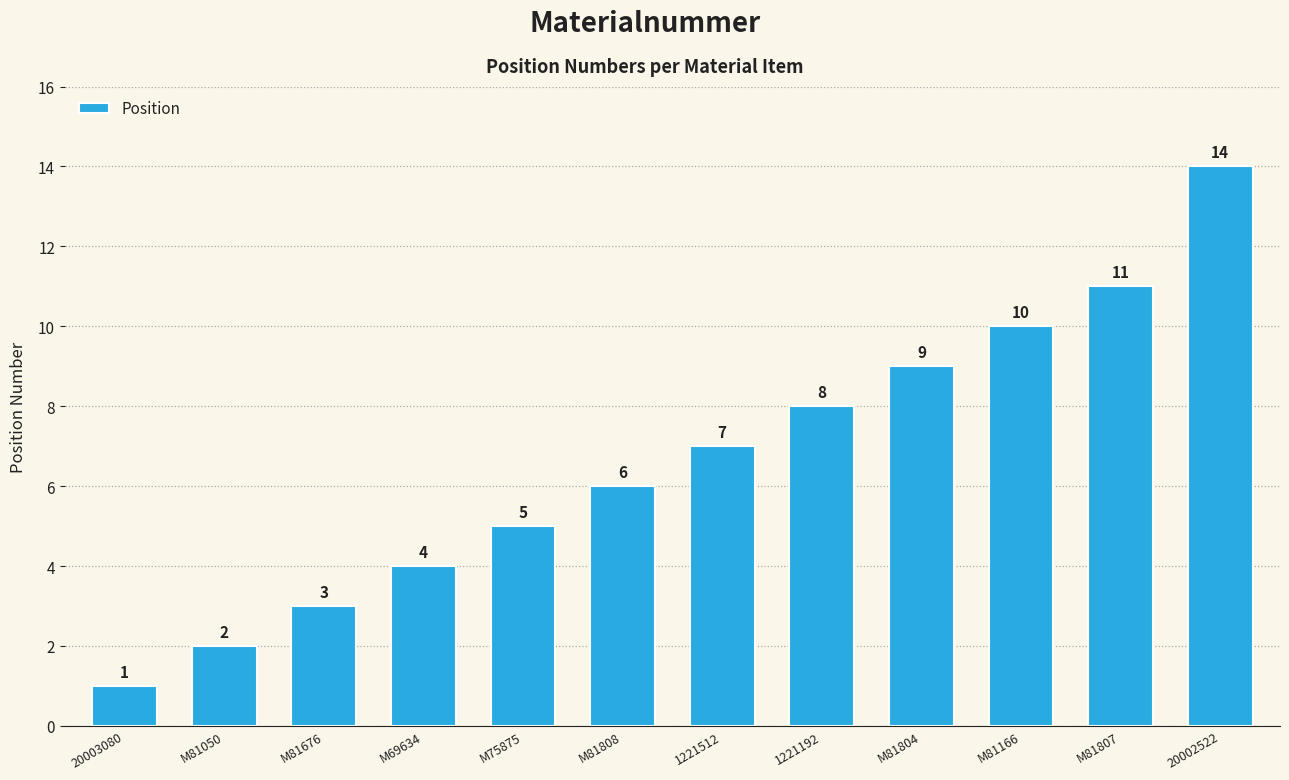

What is the difference between the values at 20003080 and M81166?

9